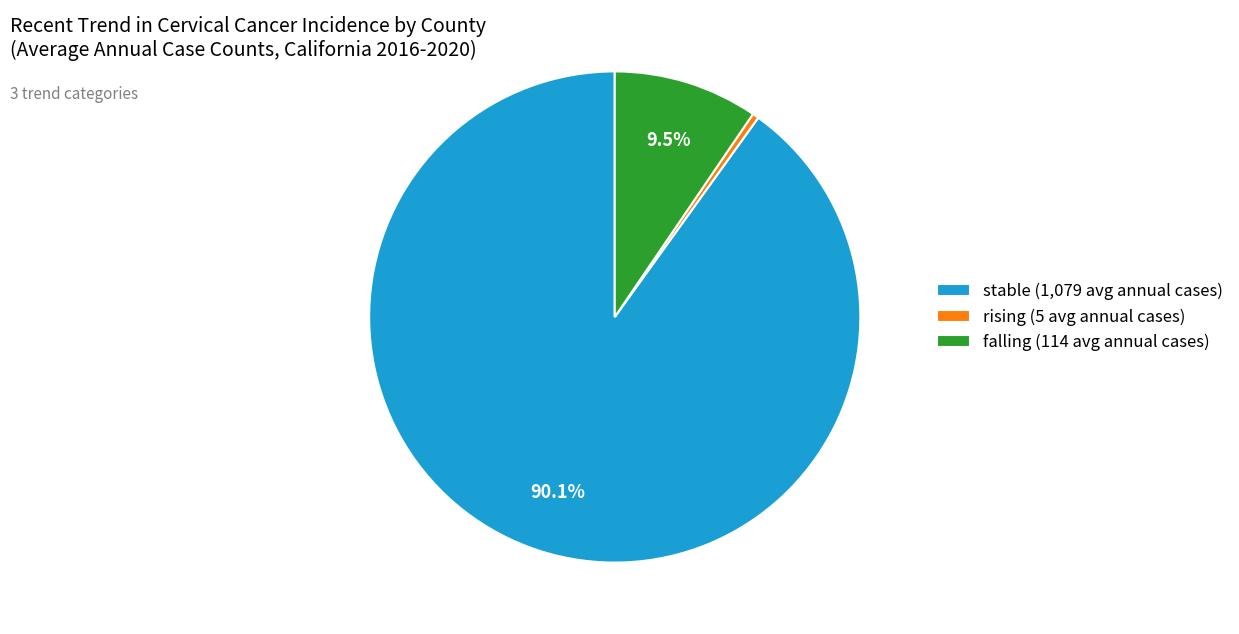

What percentage do stable (1,079 avg annual cases) and falling (114 avg annual cases) together represent?

99.6%